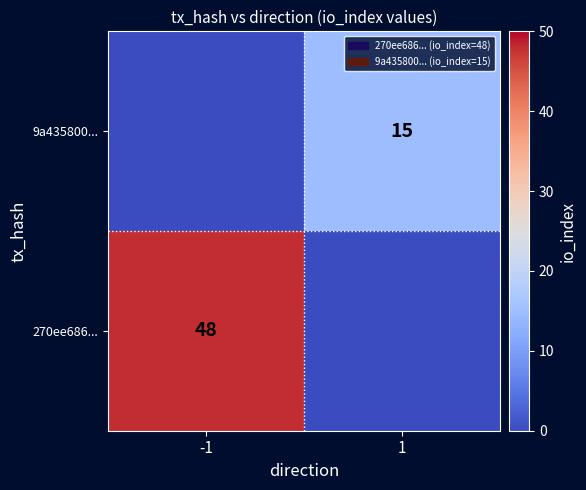

Is it true that 9a435800... equals 15 at 1?

True